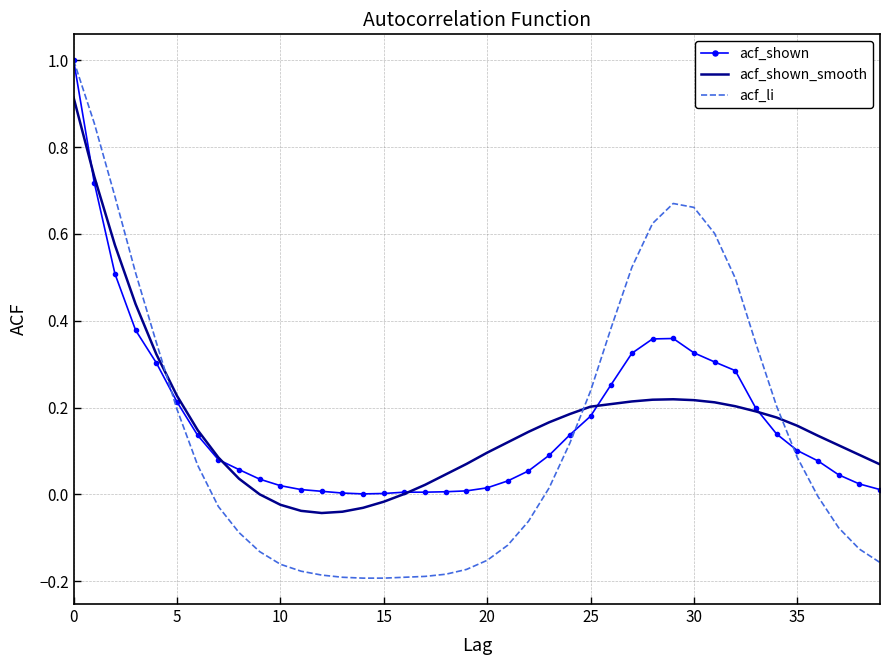

What is the highest value of the acf_li series?

1.0